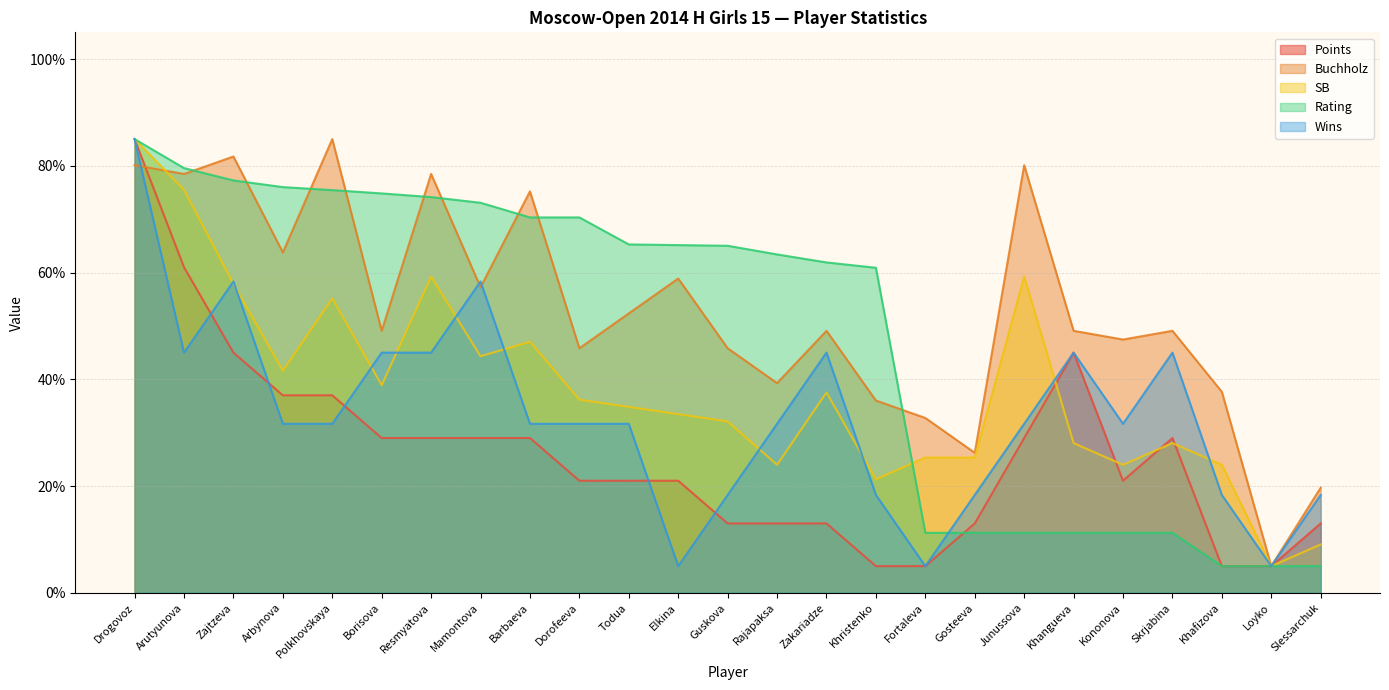

How many lines are shown in the chart?

5